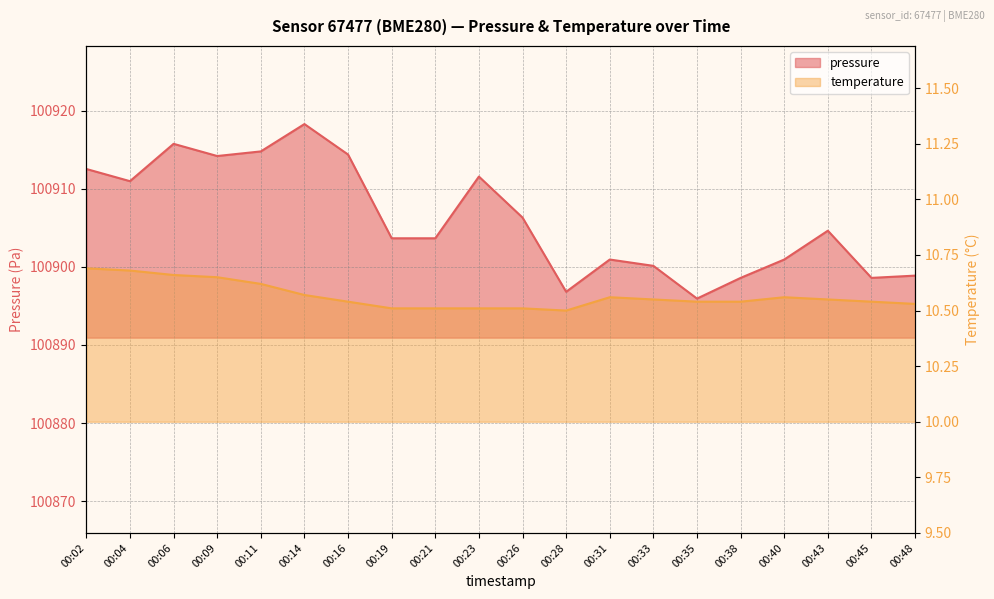

List the labels in order of temperature value, smallest first.

00:28, 00:19, 00:21, 00:23, 00:26, 00:48, 00:16, 00:35, 00:38, 00:45, 00:33, 00:43, 00:31, 00:40, 00:14, 00:11, 00:09, 00:06, 00:04, 00:02